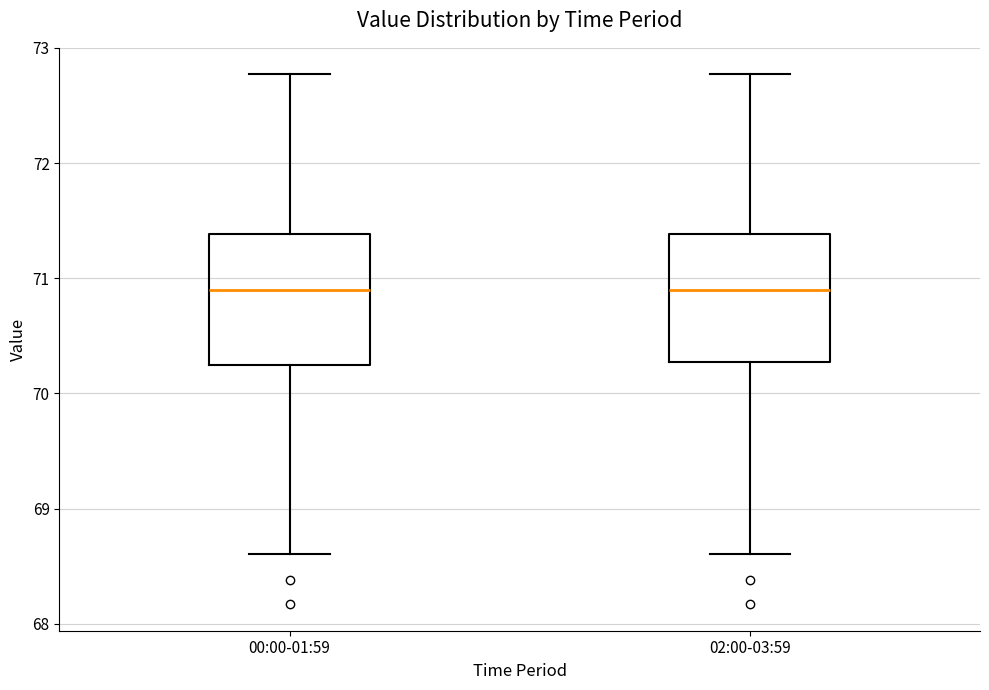

Reading left to right, read every box against the y-axis: the position of its median line, the range the box covers, and the ends of its whiskers. The values are not printed on the chart, so give them approximately, as read against the axis.

00:00-01:59: median 70.9, box 70.2 to 71.4, whiskers 68.6 to 72.8
02:00-03:59: median 70.9, box 70.3 to 71.4, whiskers 68.6 to 72.8